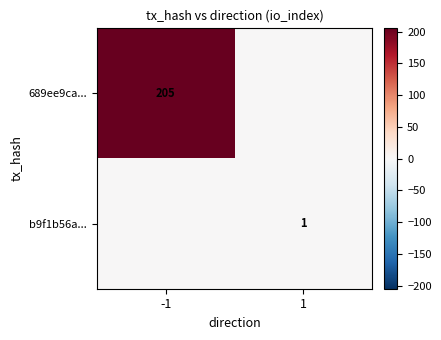

True or false: 689ee9ca... has a value of 351 at -1.

False